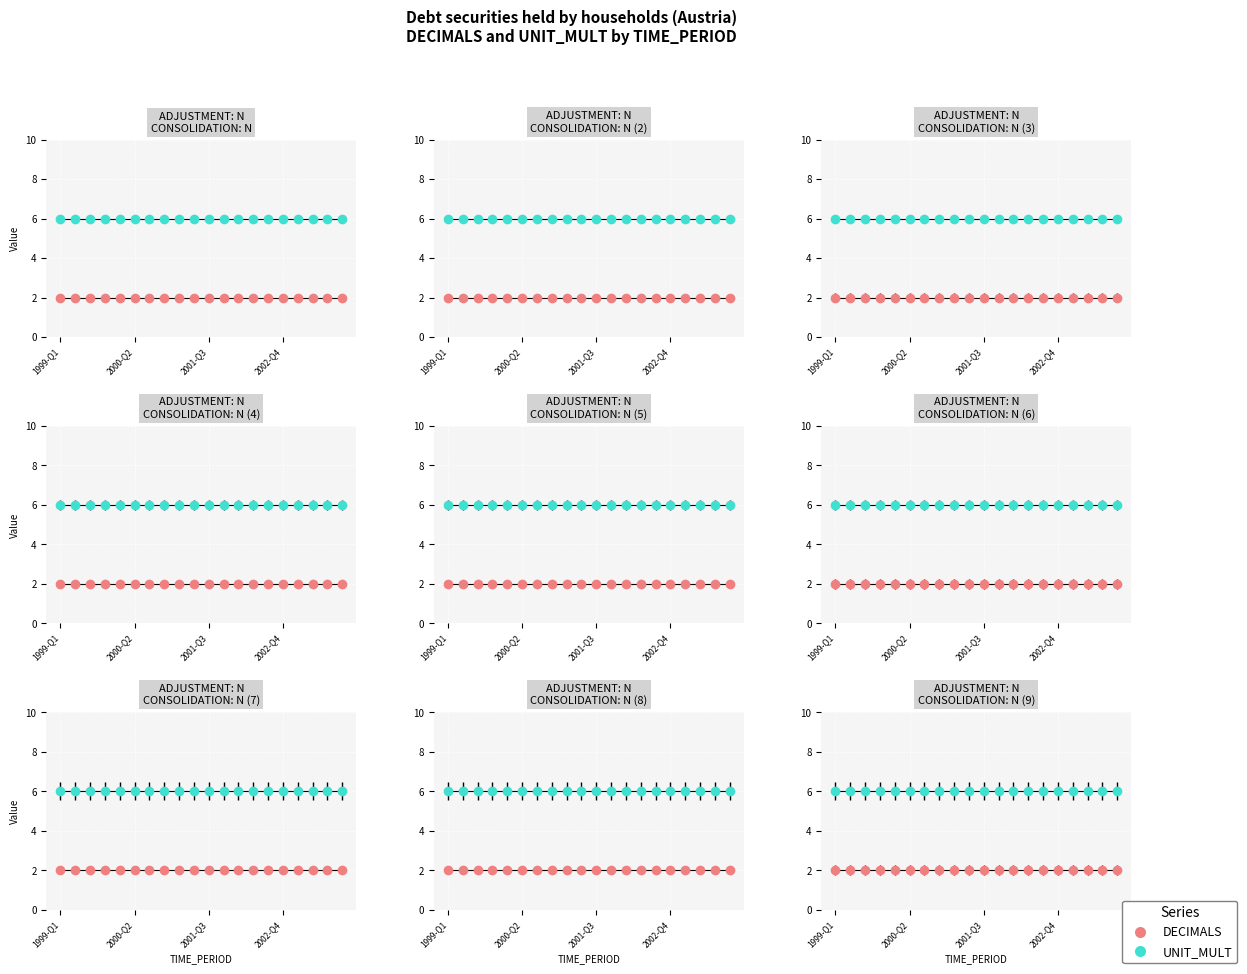

The DECIMALS series shows 2 at 2002-Q2. True or false?

True